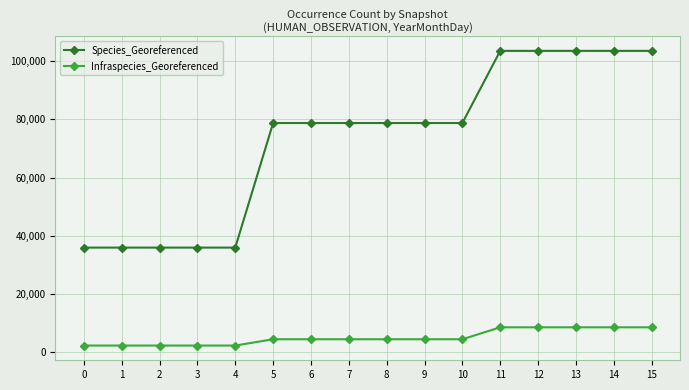

What is the total value across all series at 7?

83156